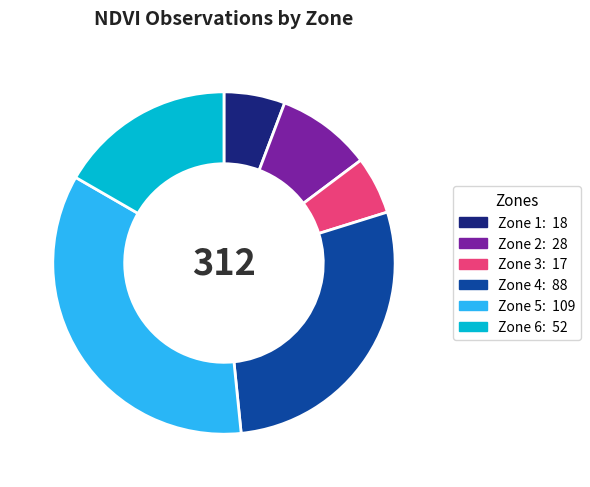

Is there any slice that represents more than half of the pie?

No